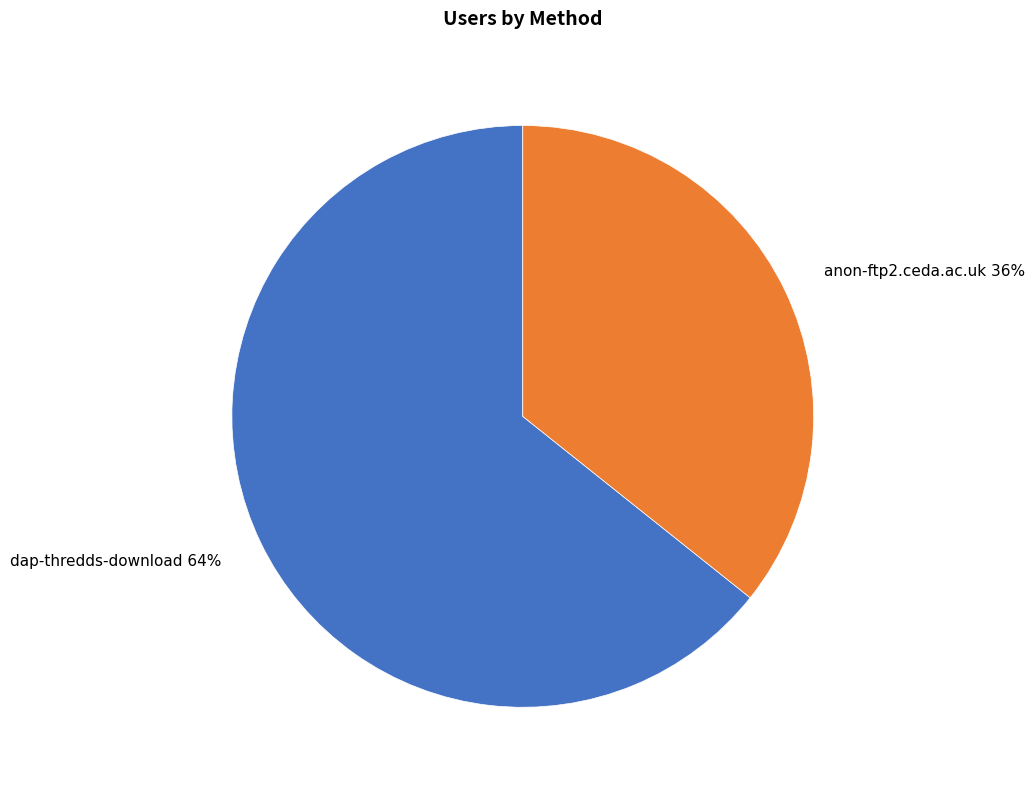

To the nearest percent, what percentage of the pie is dap-thredds-download?

64%